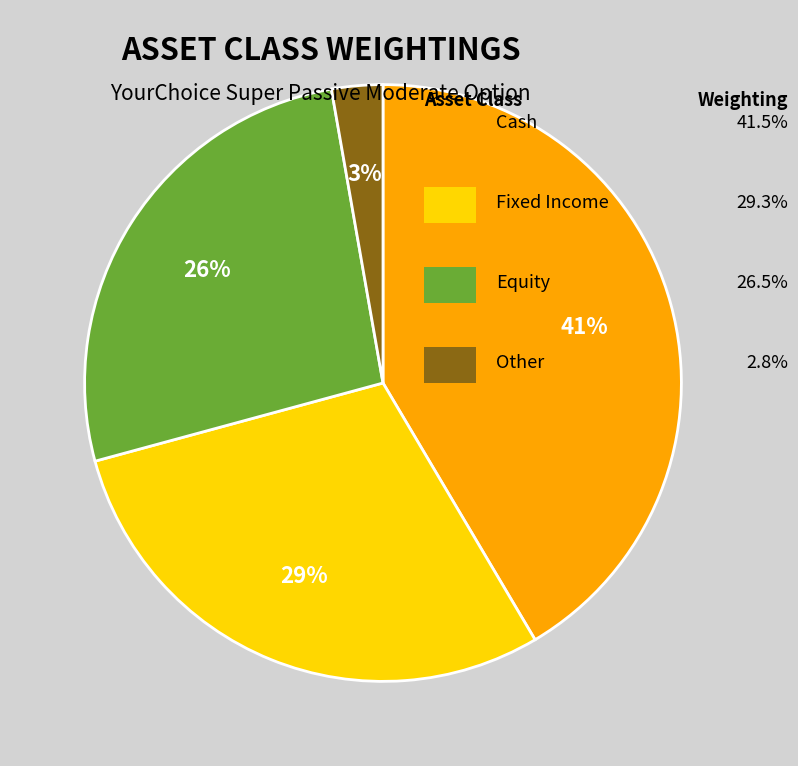

Count the number of slices in the pie.

4